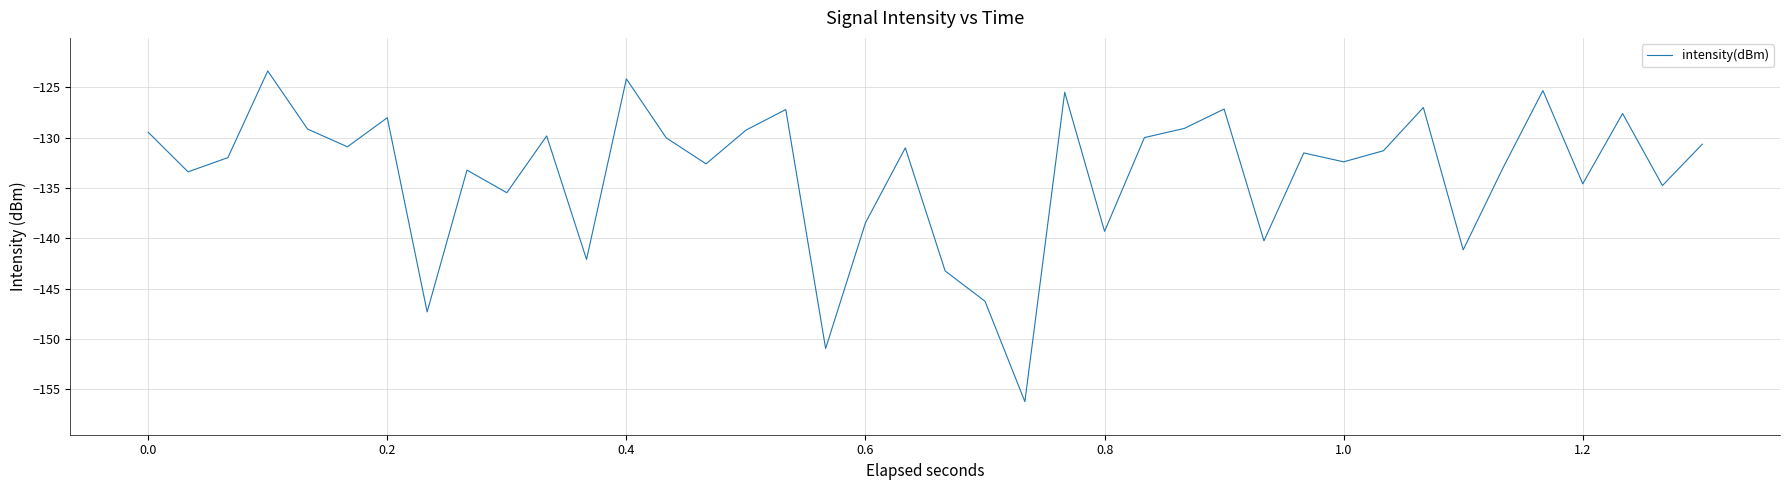

What is the maximum value shown in the chart?

-123.4